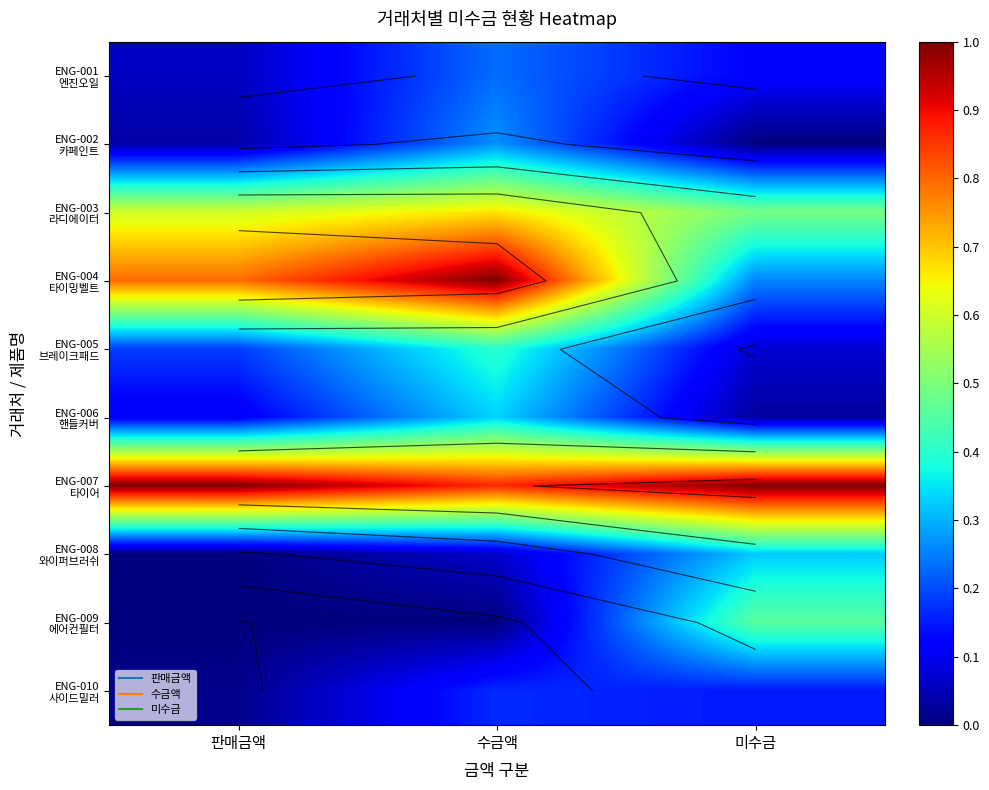

Rank the series at 판매금액 from highest to lowest value.

ENG-007 타이어, ENG-004 타이밍벨트, ENG-003 라디에이터, ENG-005 브레이크패드, ENG-006 핸들커버, ENG-001 엔진오일, ENG-002 카페인트, ENG-010 사이드밀러, ENG-008 와이퍼브러쉬, ENG-009 에어컨필터